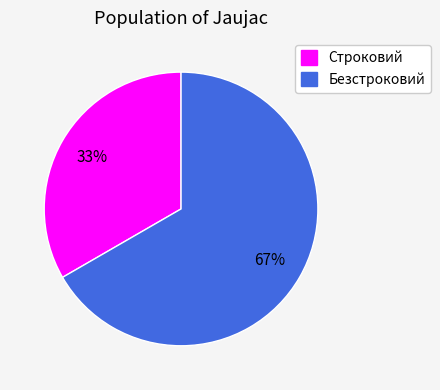

What is the smallest slice in the pie chart?

Строковий